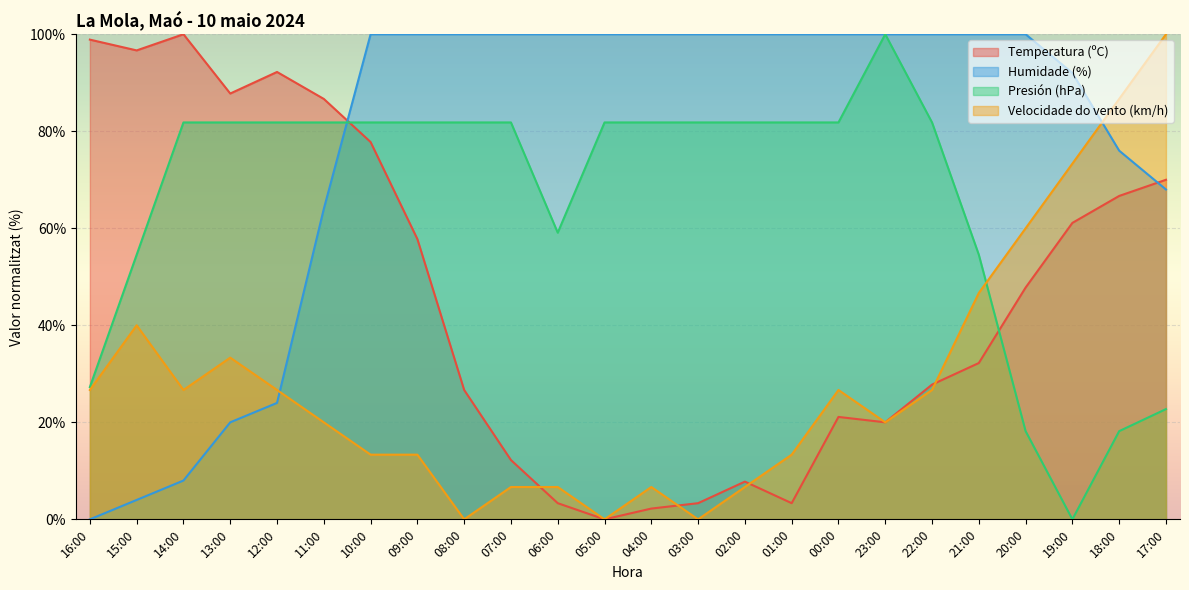

What is the difference between the Humidade (%) values at 19:00 and 08:00?

8.0